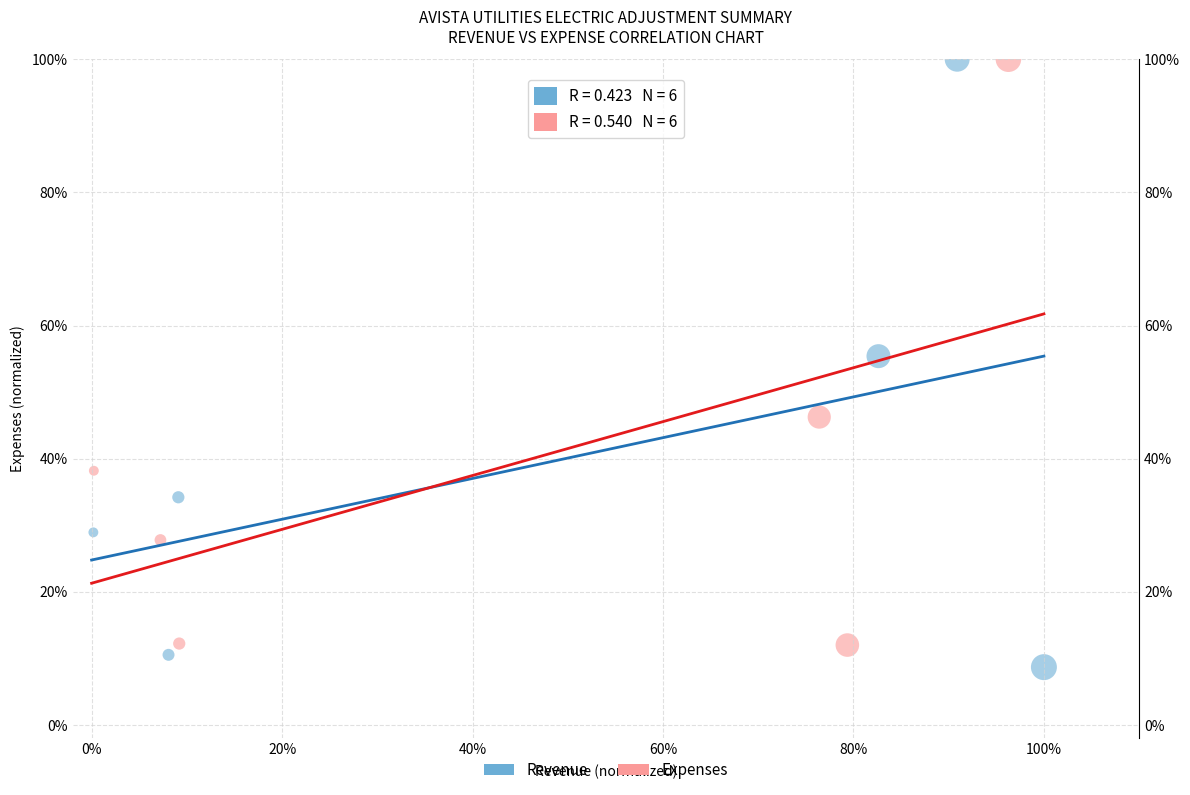

Which series contains the lowest Y value?

Revenue